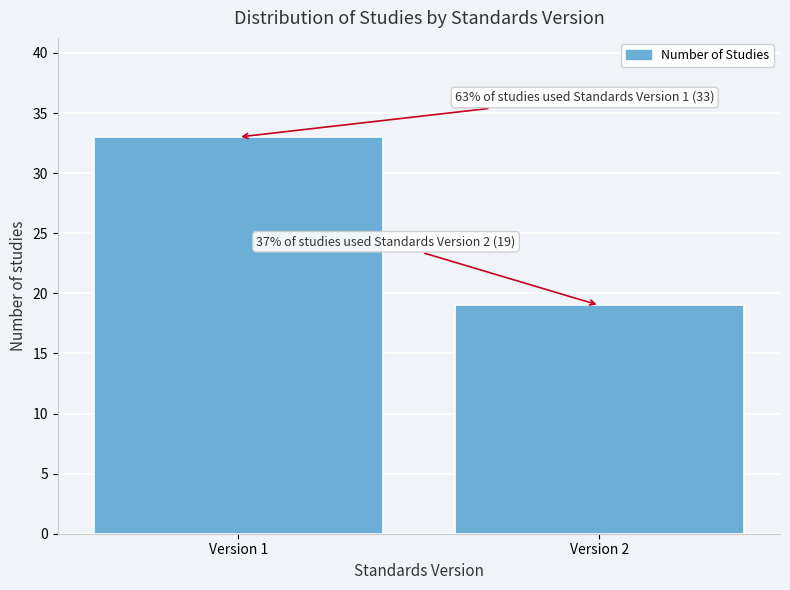

Reading right to left, extract all data points from this chart.

19	33